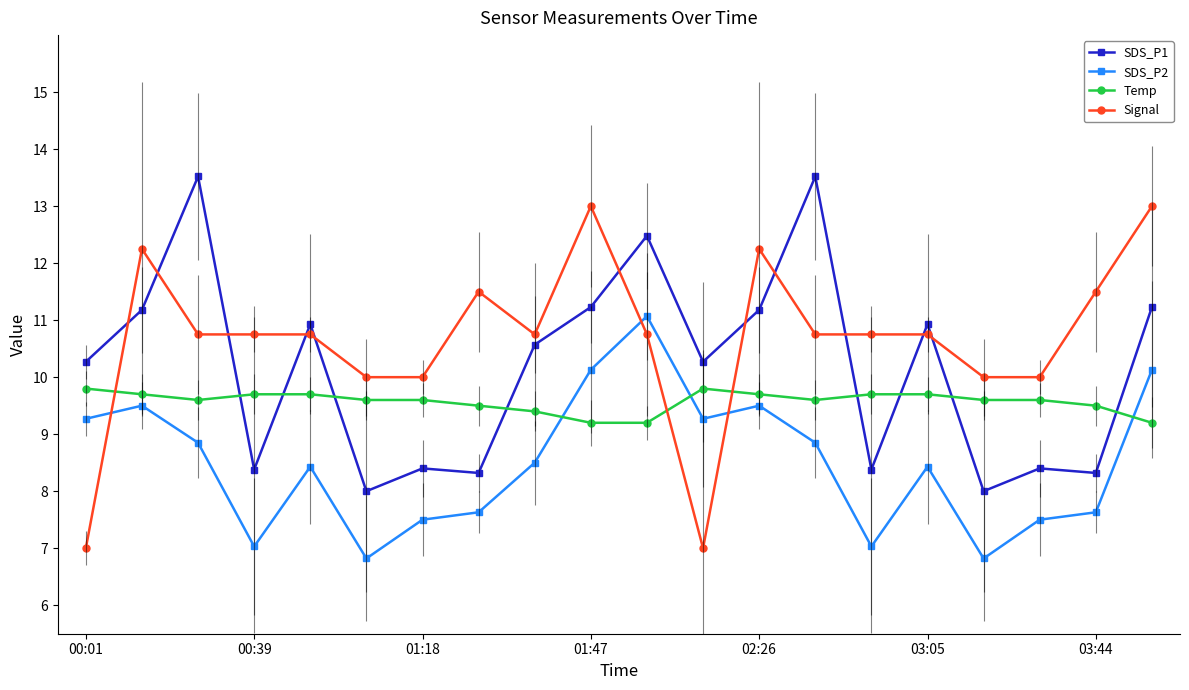

Which series has the widest spread of values?

Signal